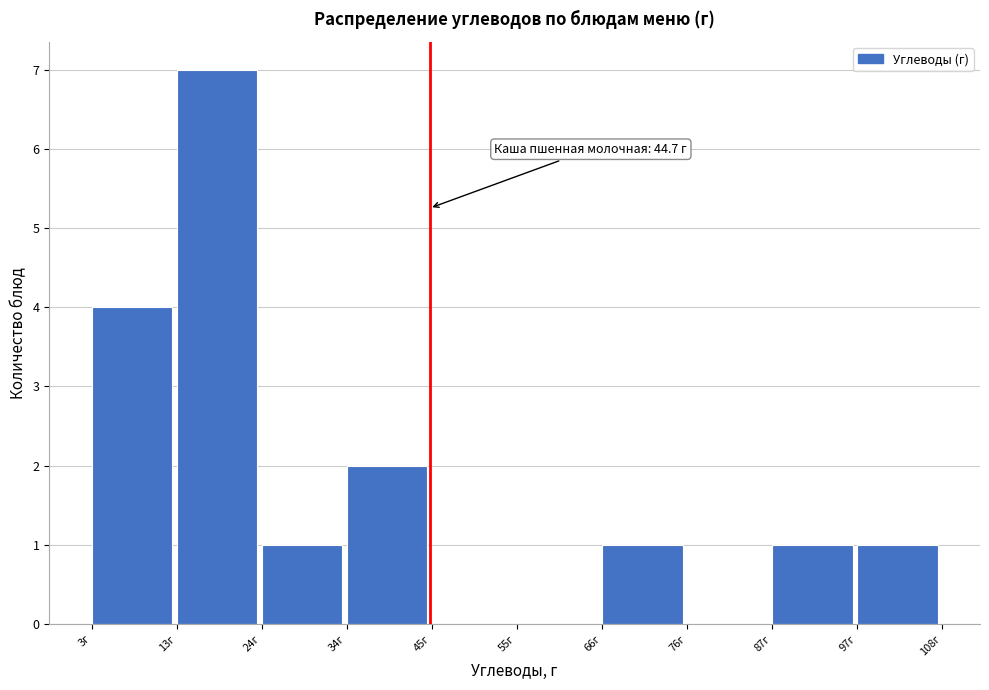

Which range on the x-axis has the tallest bar?

14 to 24